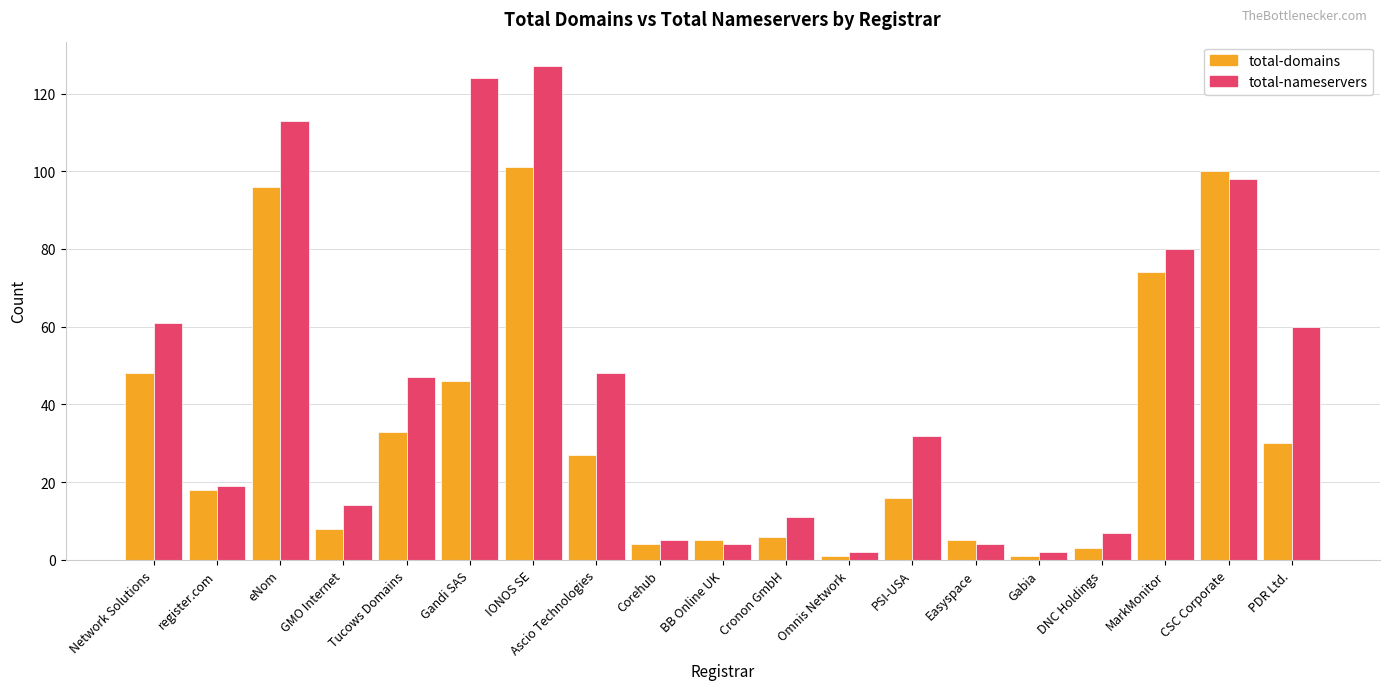

List the series in order of their overall mean, highest first.

total-nameservers, total-domains